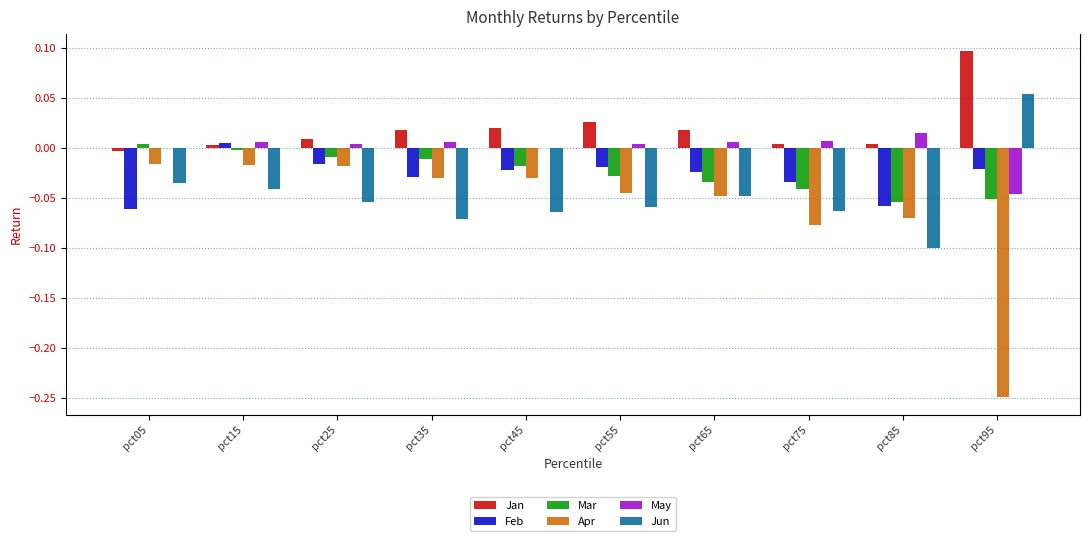

Does the chart contain any negative values?

Yes